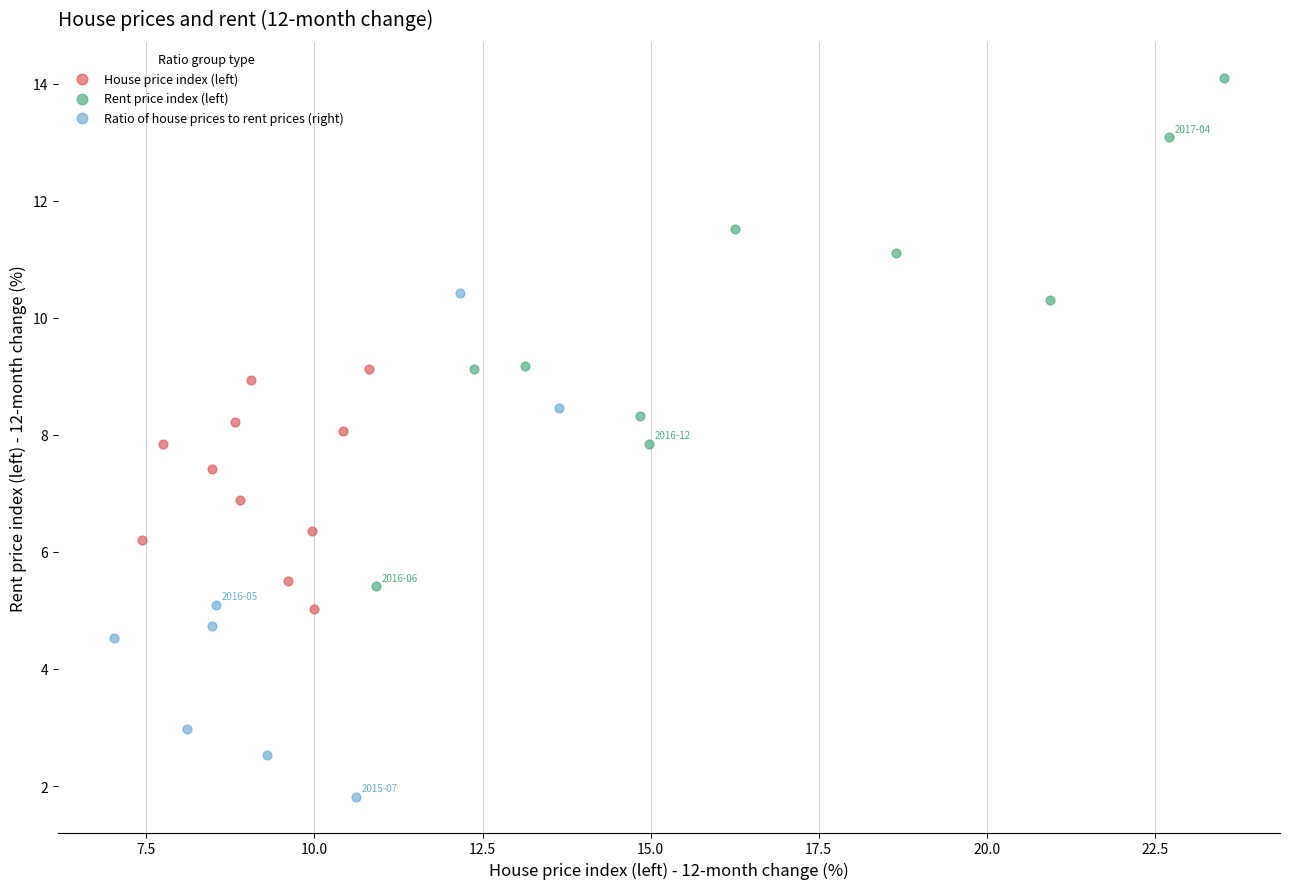

Which series reaches the maximum Y coordinate?

Rent price index (left)